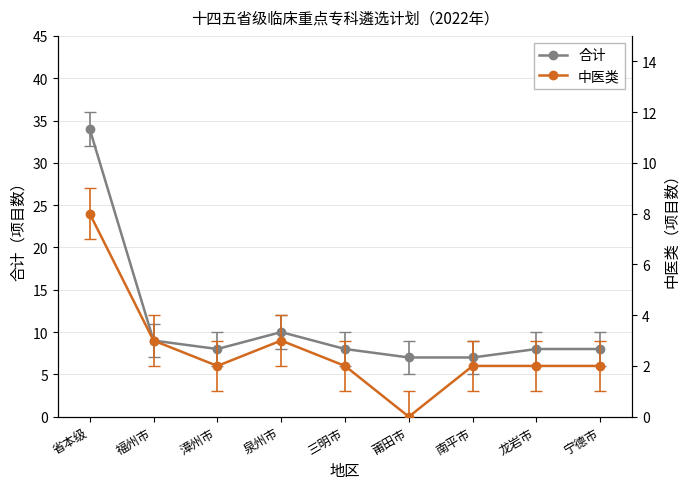

The value of 合计 at 三明市 is 8. True or false?

True